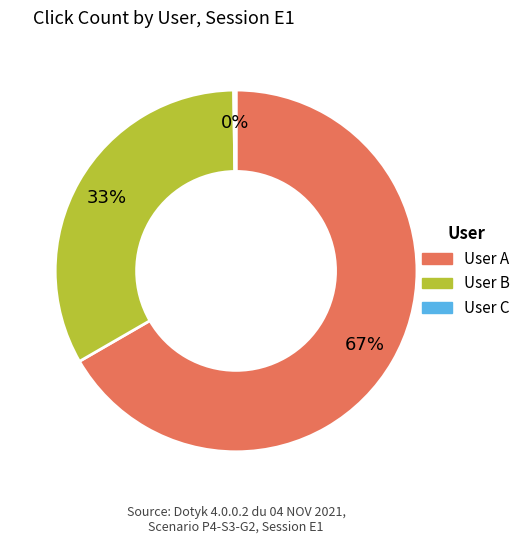

The User B slice represents 33% of the pie. True or false?

True